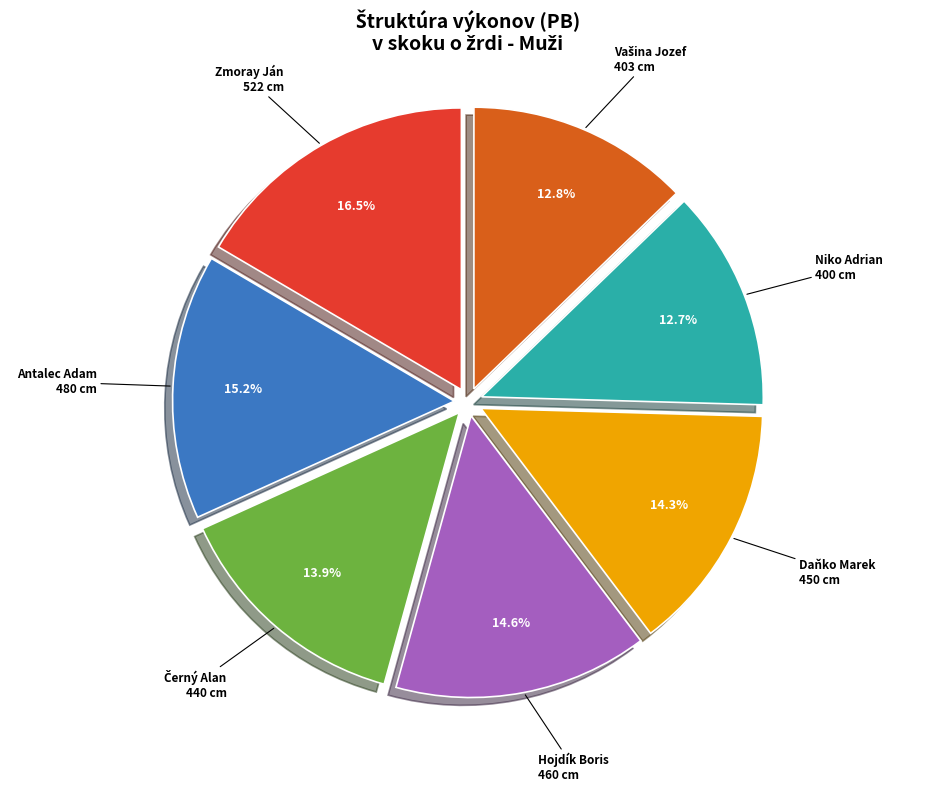

Is there a majority slice in this chart?

No